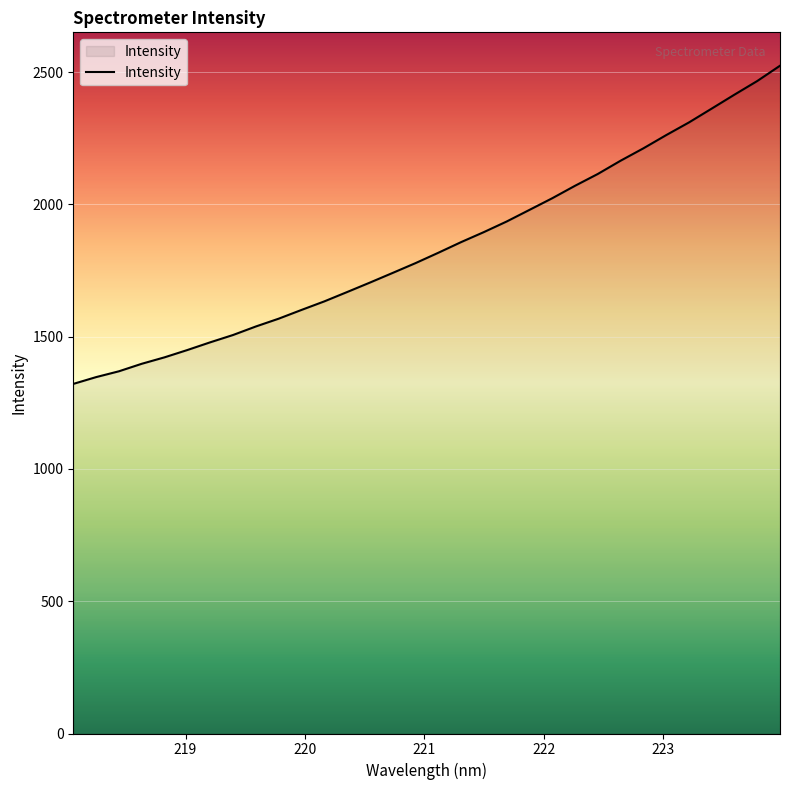

What is the difference between the maximum and minimum values?

1202.6